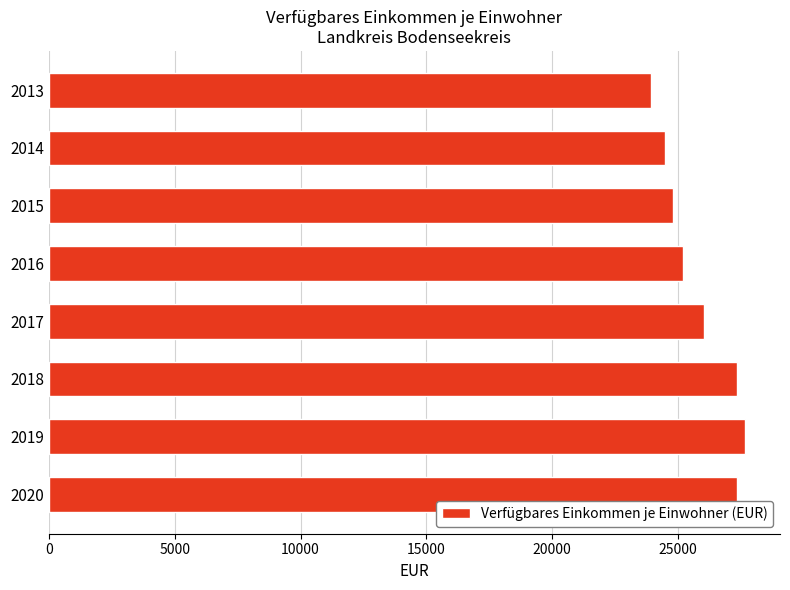

Between 2017 and 2014, which is larger?

2017